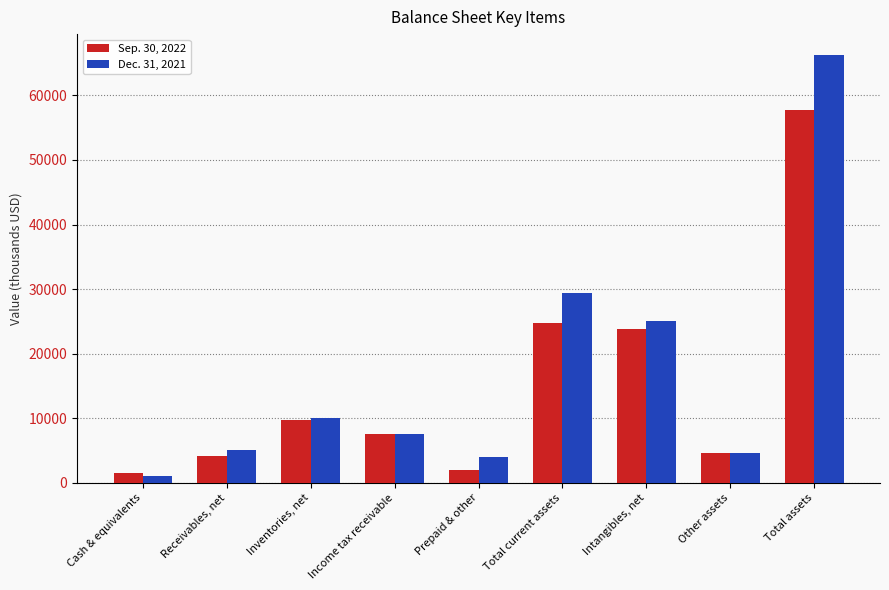

How many bars are there in each group?

2